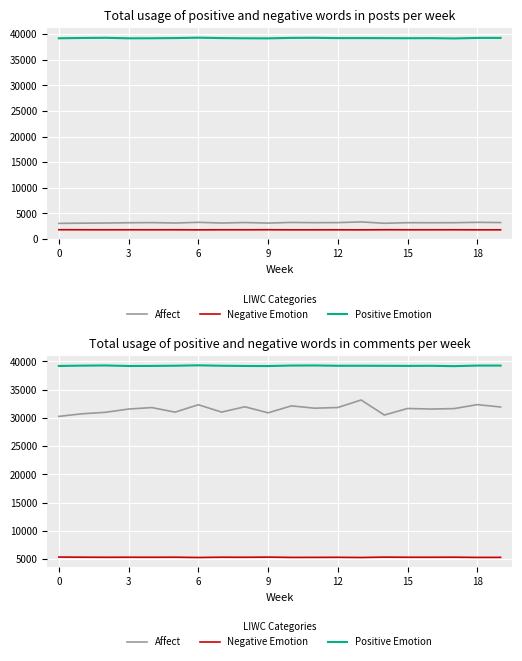

What is the difference between the maximum and minimum values in the Affect series?

2900